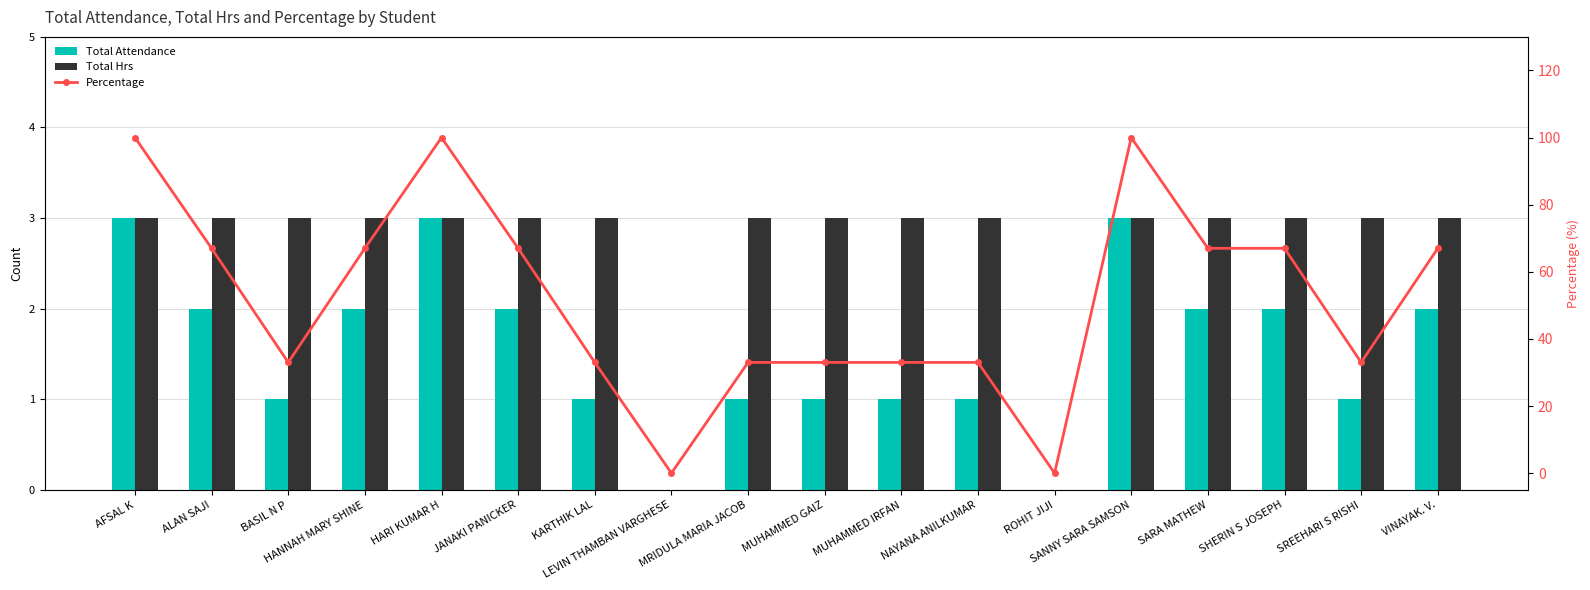

Reading left to right, what are all the values shown in this chart?

Total Attendance: 3	2	1	2	3	2	1	0	1	1	1	1	0	3	2	2	1	2
Total Hrs: 3	3	3	3	3	3	3	0	3	3	3	3	0	3	3	3	3	3
Percentage: 100	67	33	67	100	67	33	0	33	33	33	33	0	100	67	67	33	67